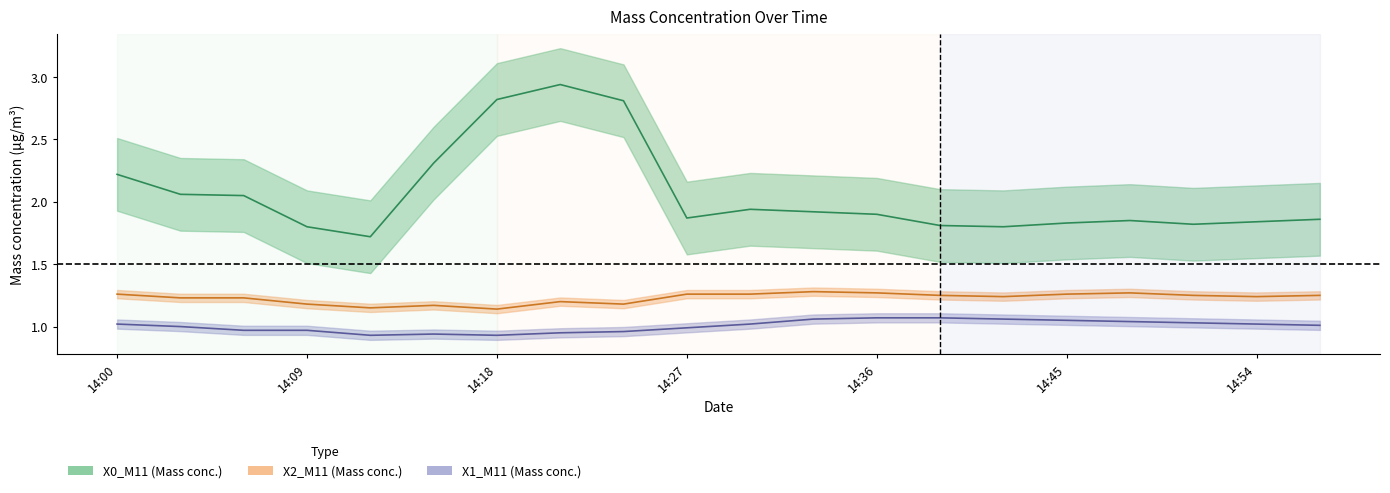

True or false: X0_M11 has a value of 2.9 at 14:21.

True